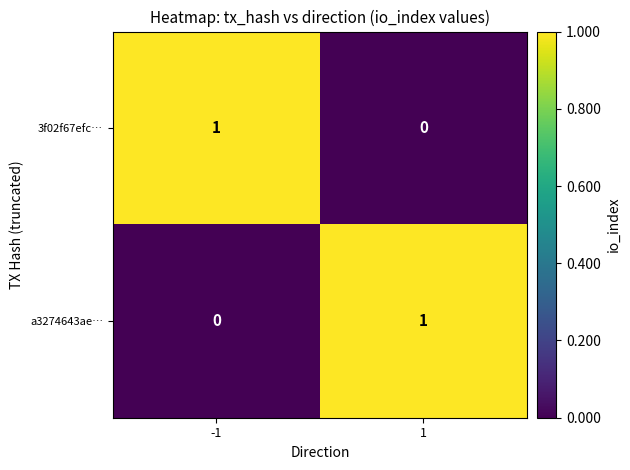

True or false: a3274643ae… has a value of 0 at -1.

True